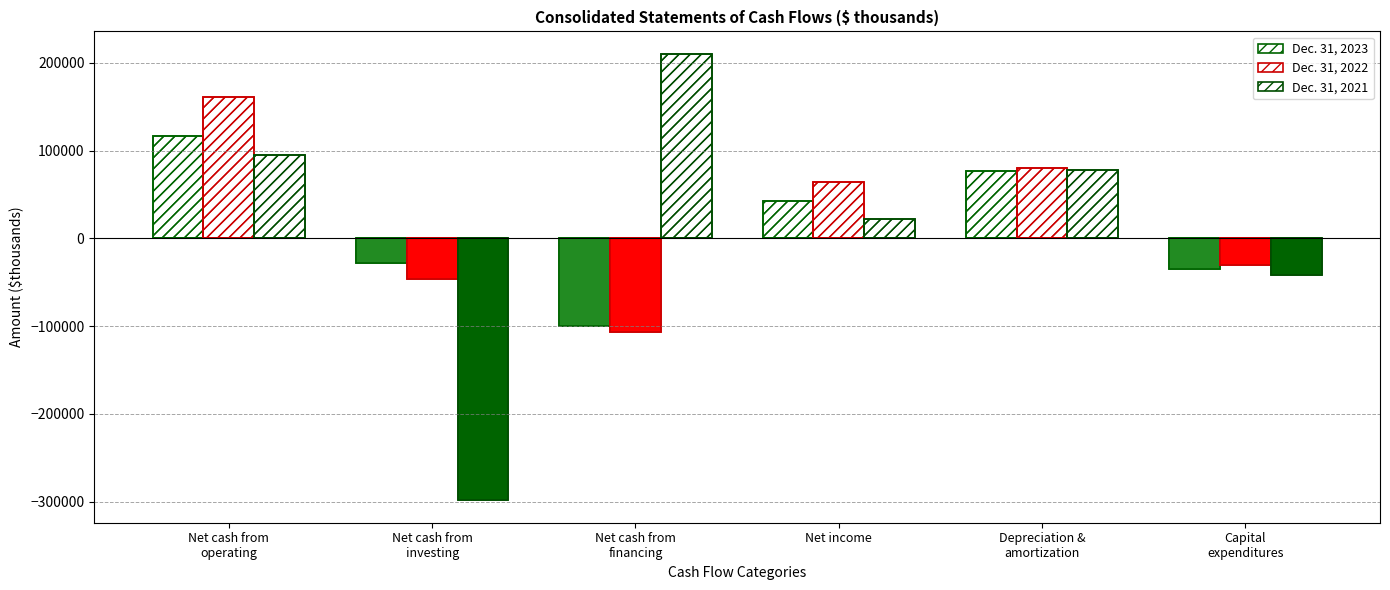

List the series in order of their peak value, highest first.

Dec. 31, 2021, Dec. 31, 2022, Dec. 31, 2023